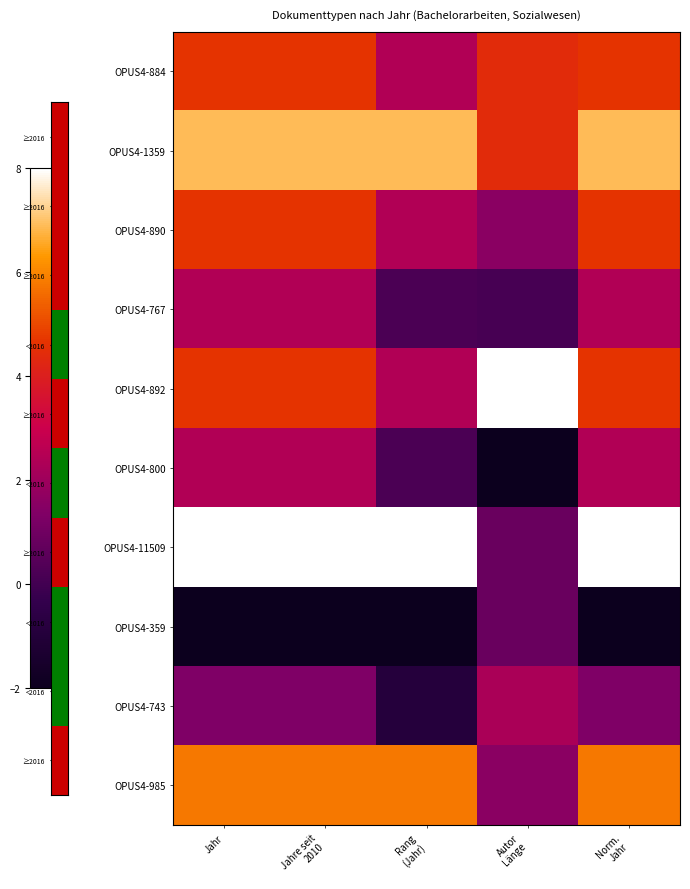

Which series changed the most between Jahr and Norm. Jahr?

OPUS4-884